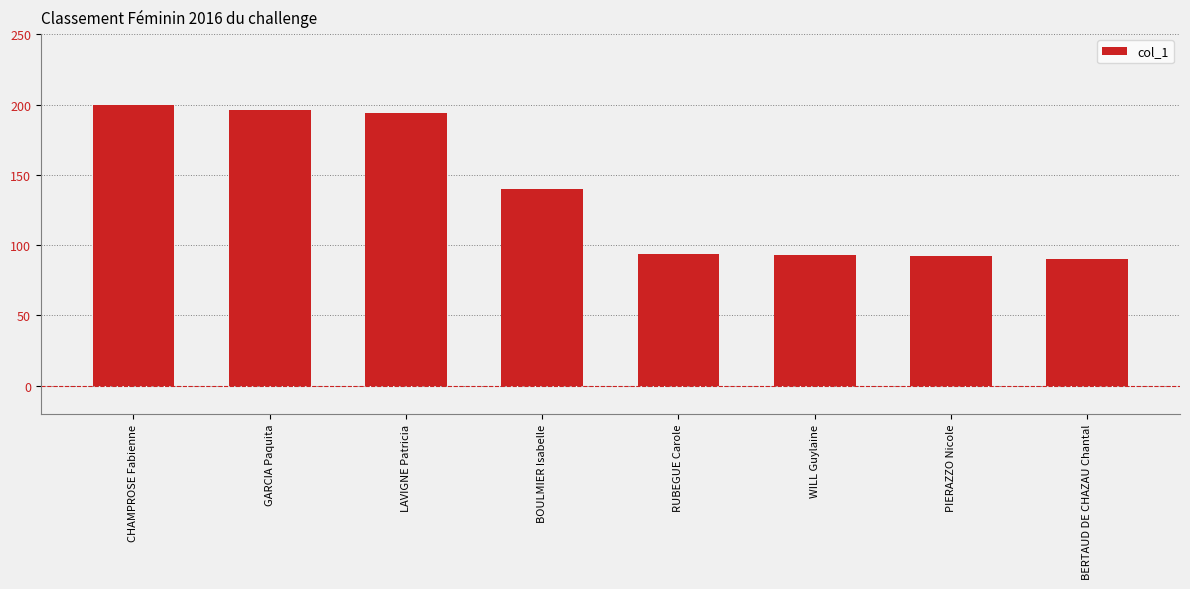

What is the label of the 6th bar from the right?

LAVIGNE Patricia